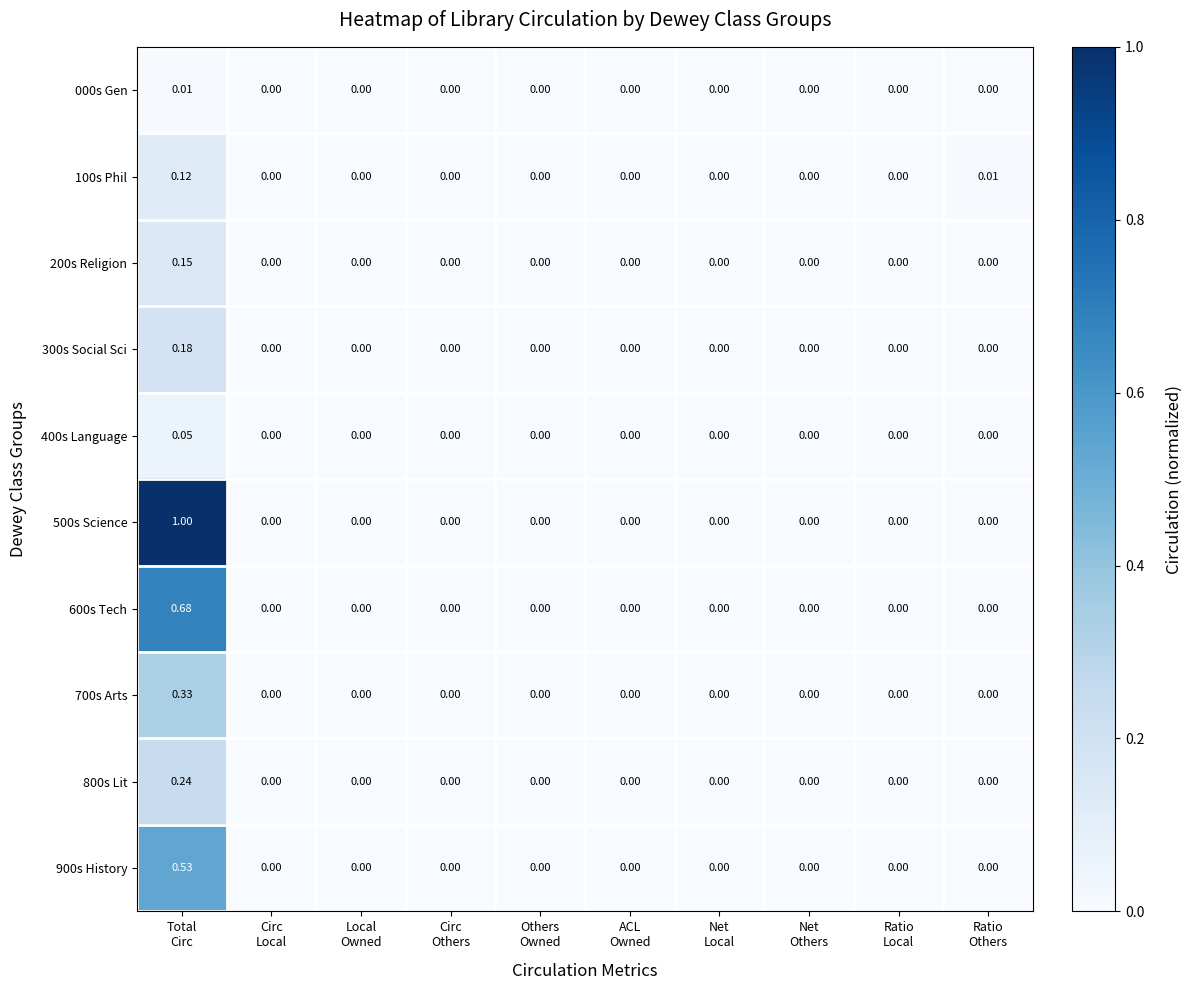

How many categories are shown in the chart?

10